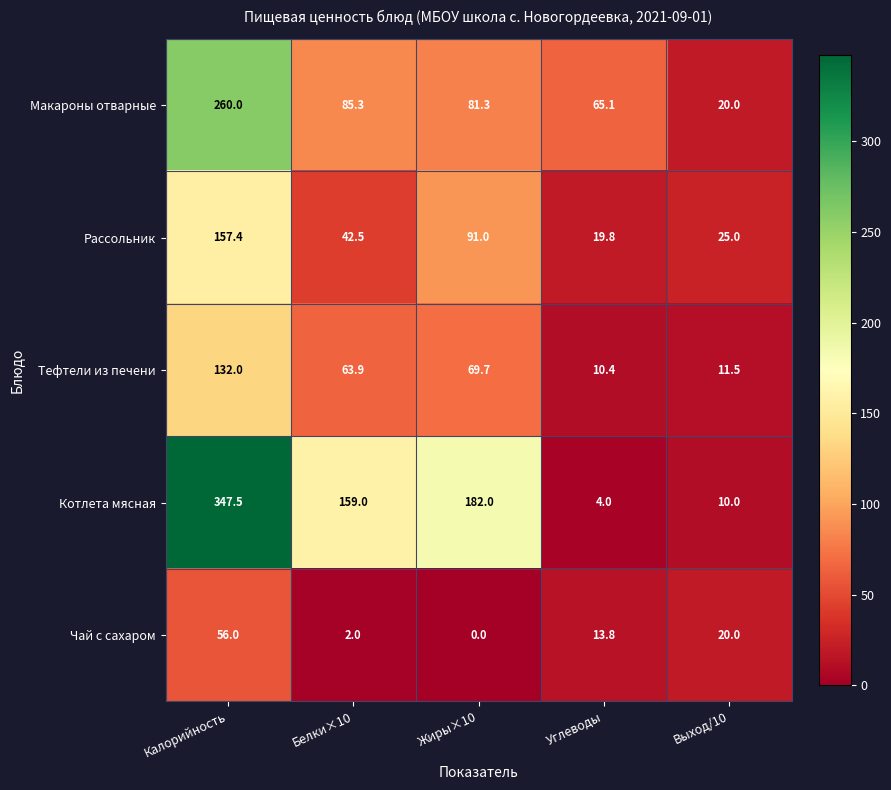

At which category is the sum across all series the highest?

Калорийность